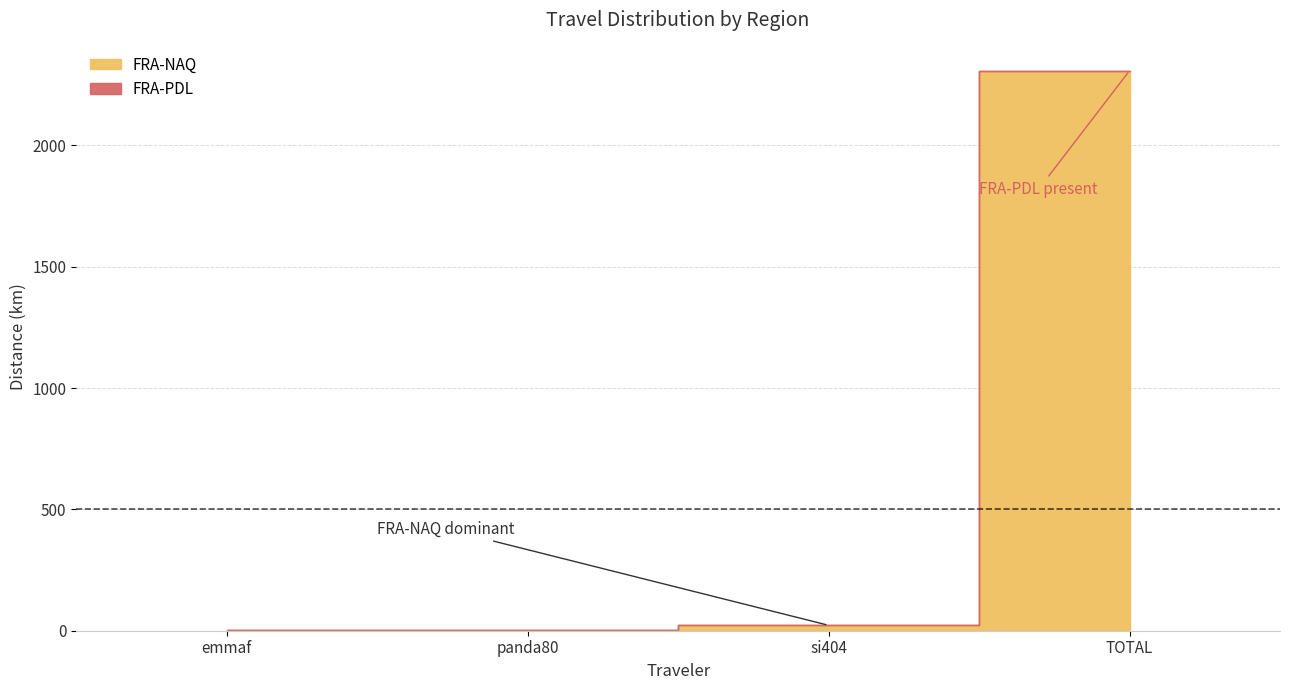

True or false: FRA-PDL and FRA-NAQ intersect in this chart.

False